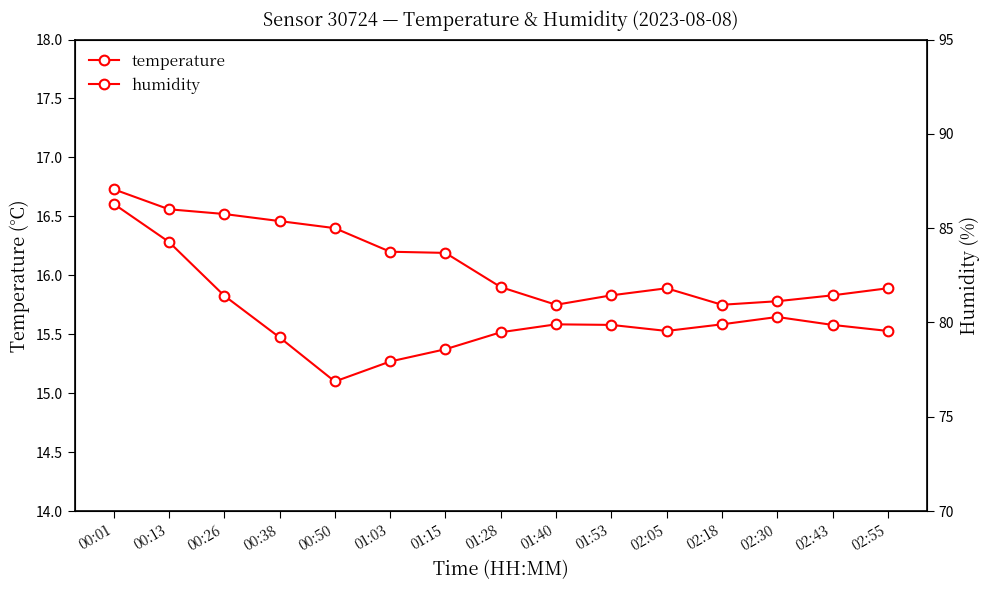

In humidity, how many points are lower than both neighbors (excluding endpoints)?

2